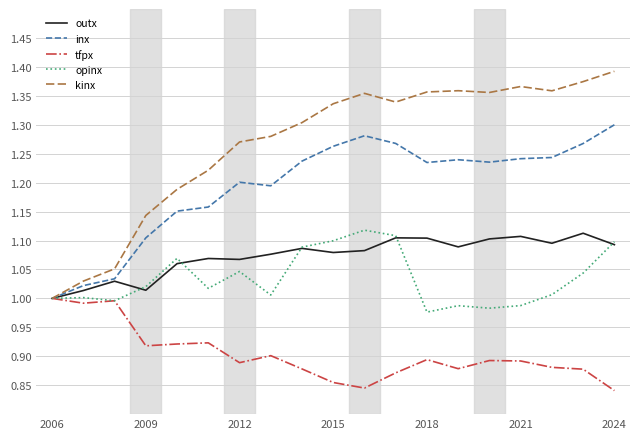

How many outx values are between 1 and 2?

19